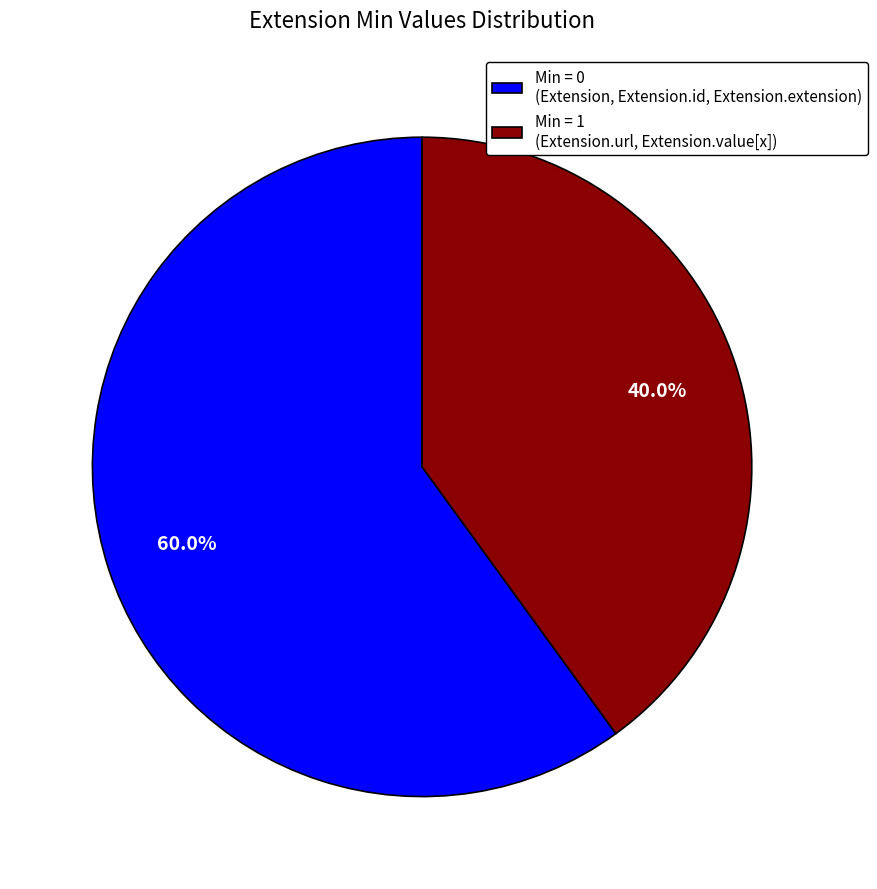

Does any single category account for the majority?

Yes